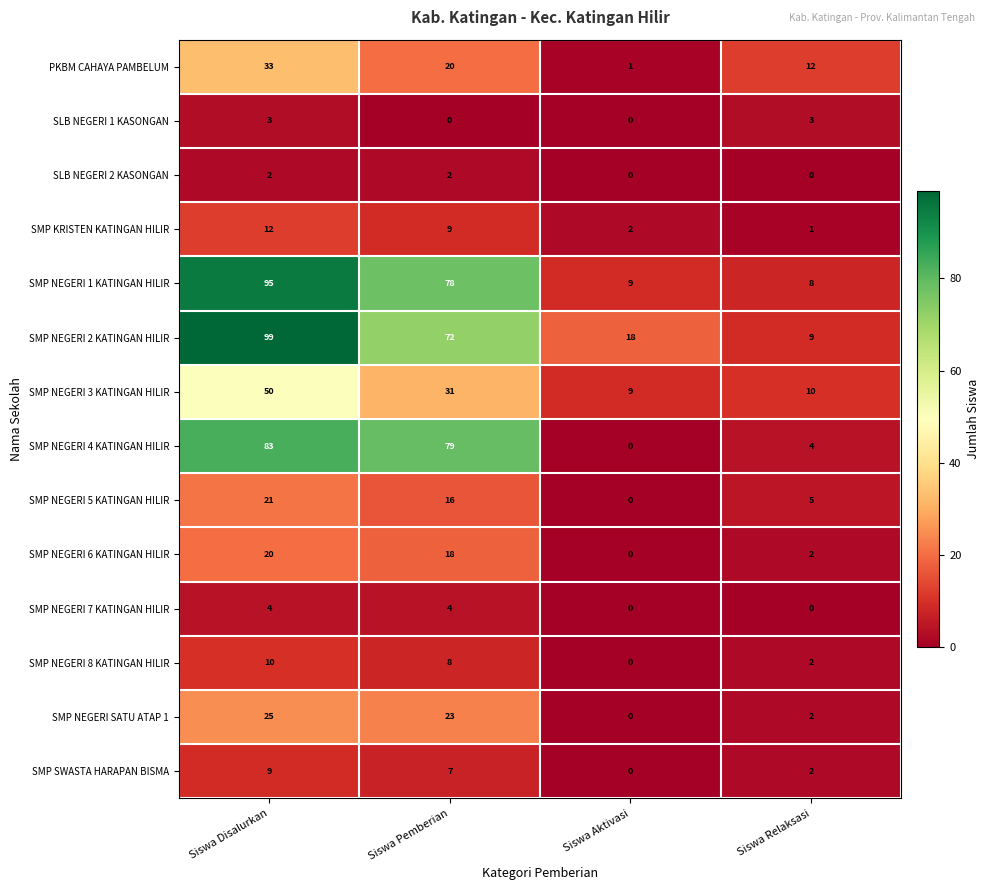

What is the greatest value displayed?

99